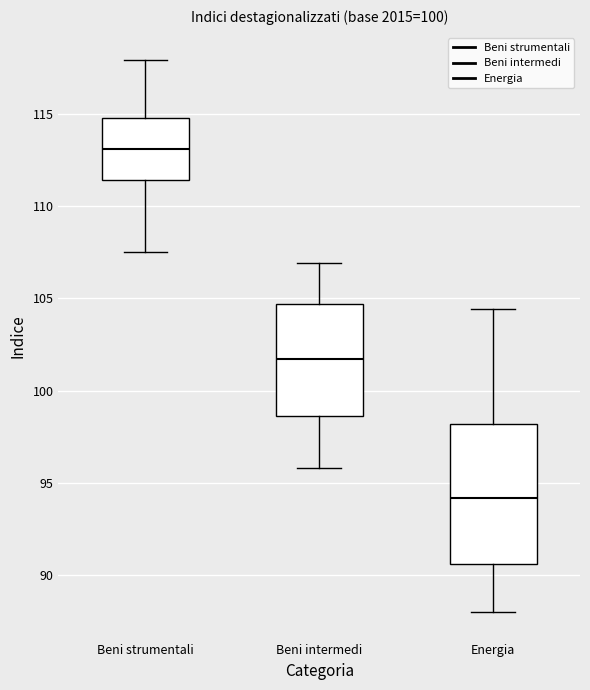

Reading left to right, transcribe this box plot: for each box, give where its median line is, the range the box spans, and where its two whiskers end, as read against the y-axis. The values are not printed on the chart, so give them approximately, as read against the axis.

Beni strumentali: median 113.0, box 111.5 to 115.0, whiskers 107.5 to 118.0
Beni intermedi: median 101.5, box 98.5 to 104.5, whiskers 96.0 to 107.0
Energia: median 94.0, box 90.5 to 98.0, whiskers 88.0 to 104.5